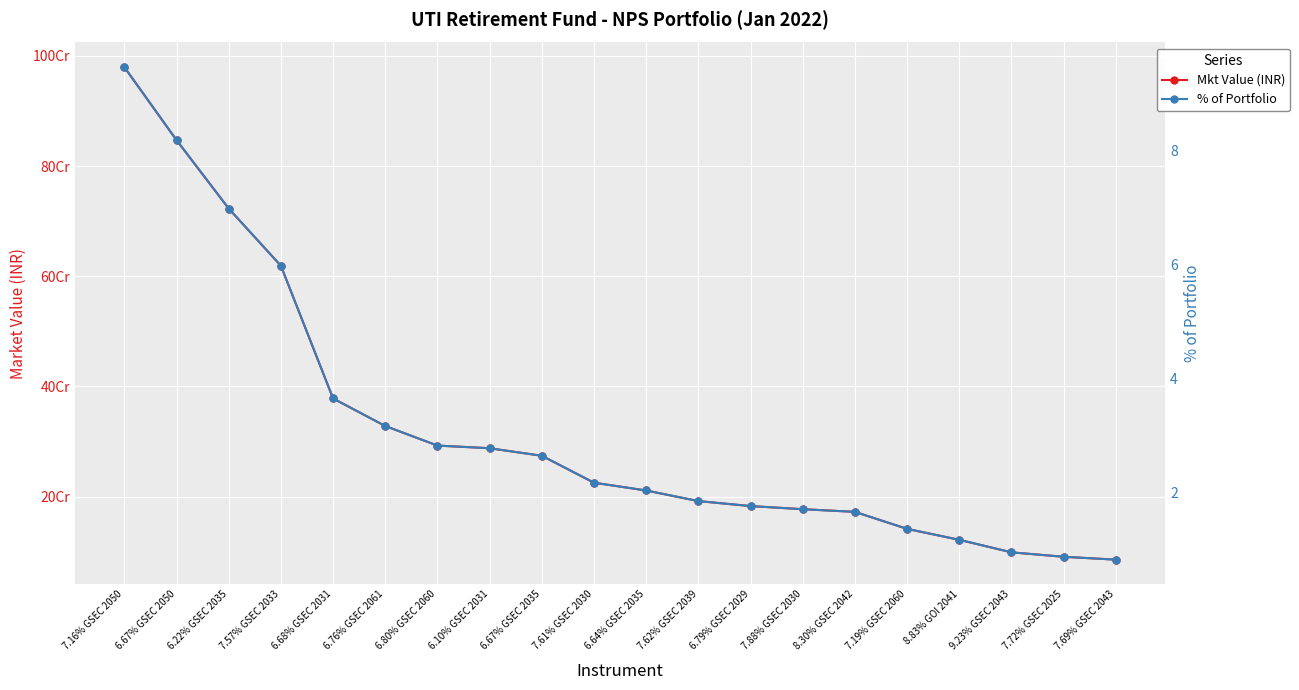

Is this an area chart (filled region under the line)?

No